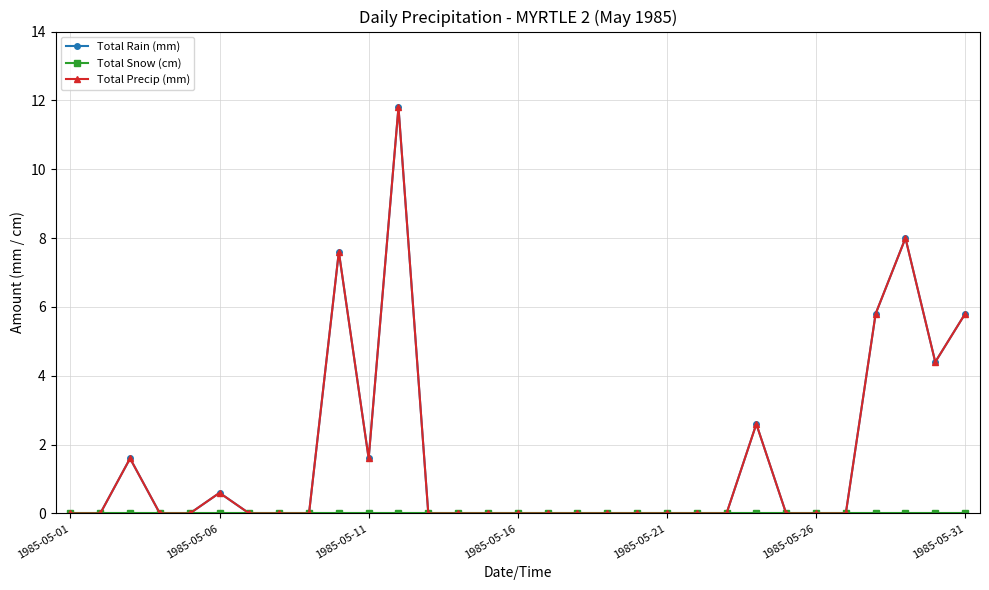

True or false: Total Precip (mm) and Total Rain (mm) intersect in this chart.

False